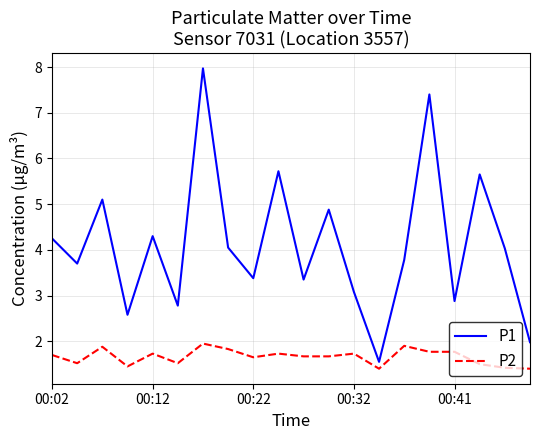

Which series has the widest spread of values?

P1